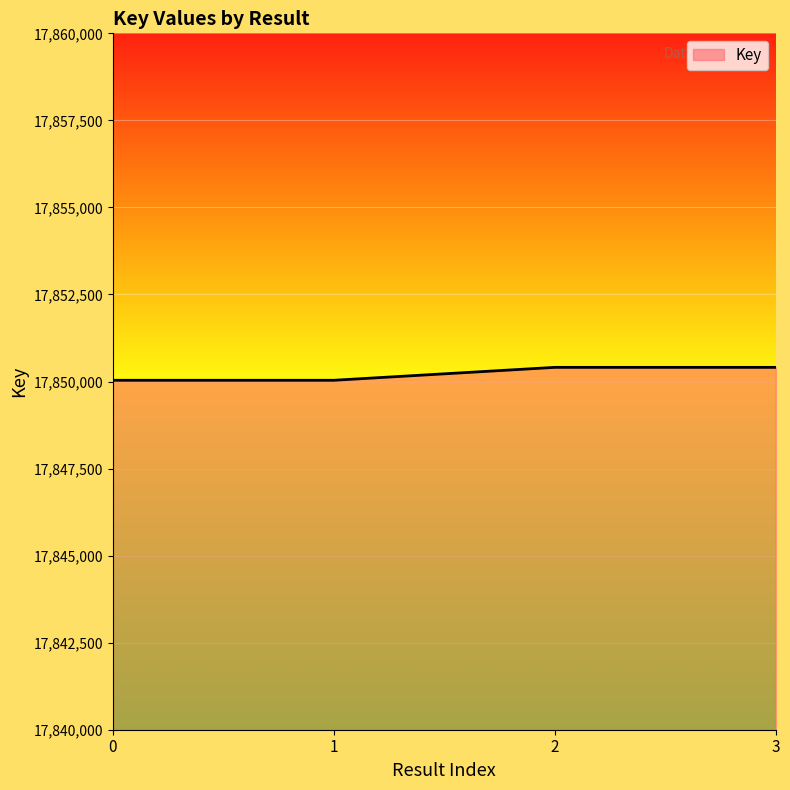

Reading left to right, extract all data points from this chart.

17850036	17850036	17850407	17850407